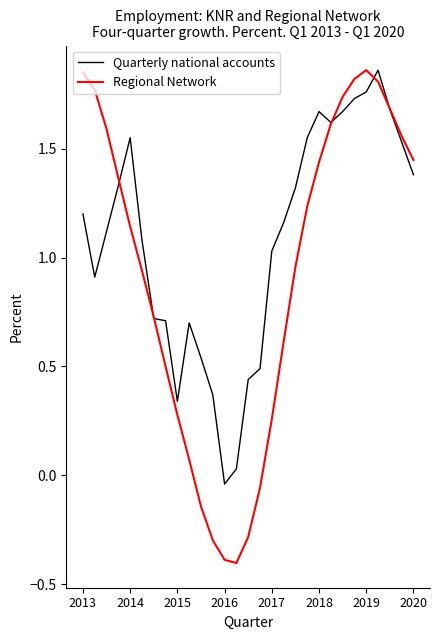

List the series in order of their overall mean, lowest first.

Regional Network, Quarterly national accounts